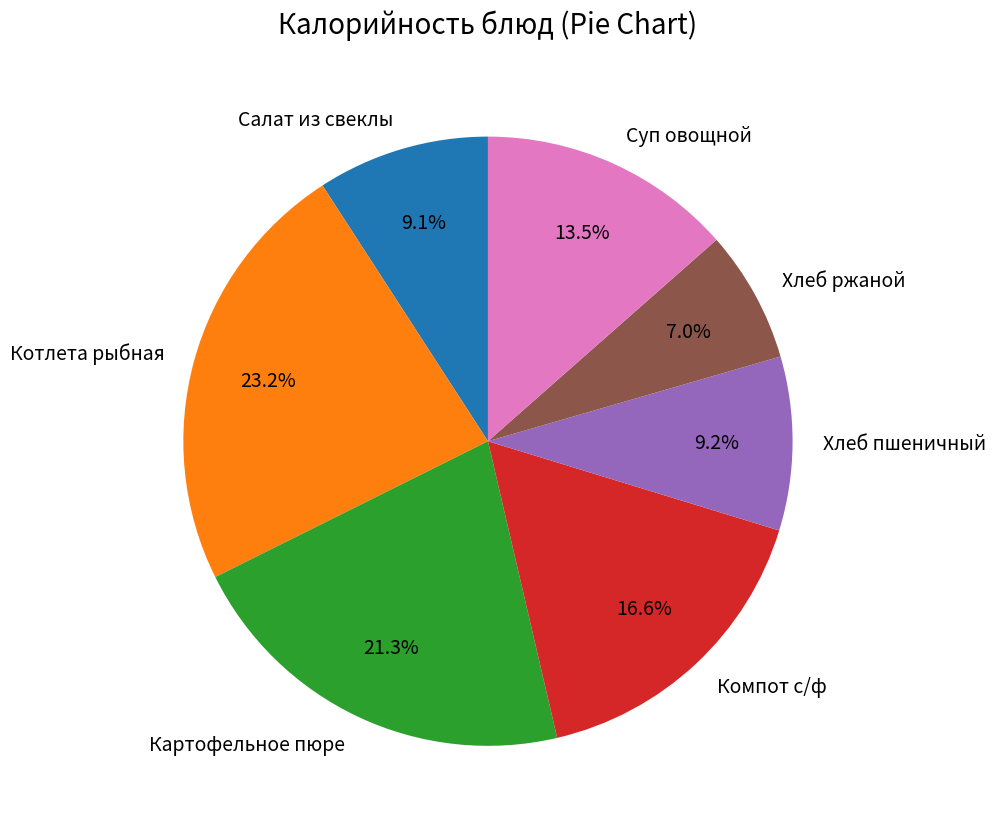

Combined, what portion of the pie is Суп овощной and Компот с/ф?

30.1%